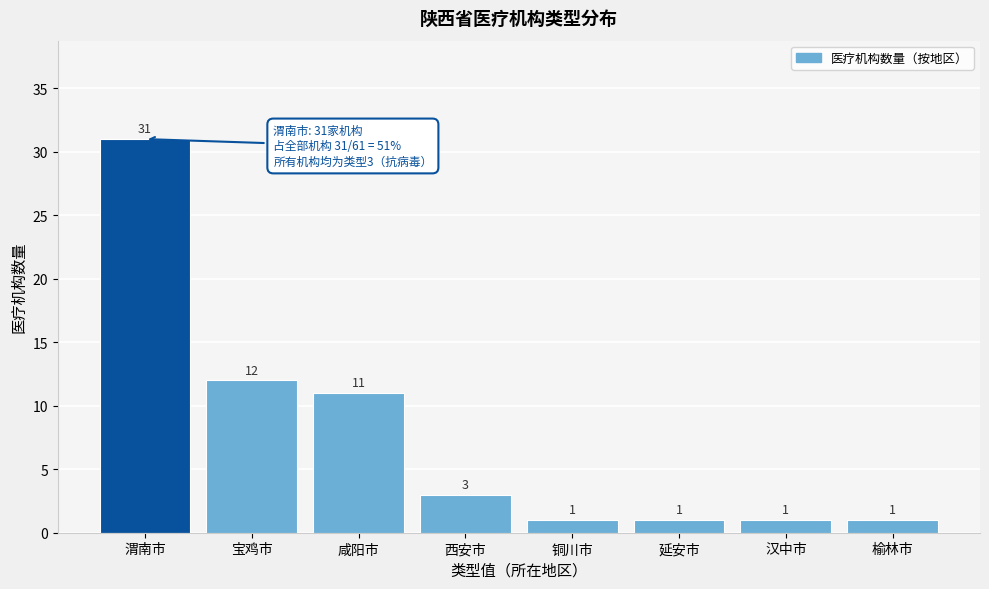

Reading right to left, extract all data points from this chart.

1	1	1	1	3	11	12	31